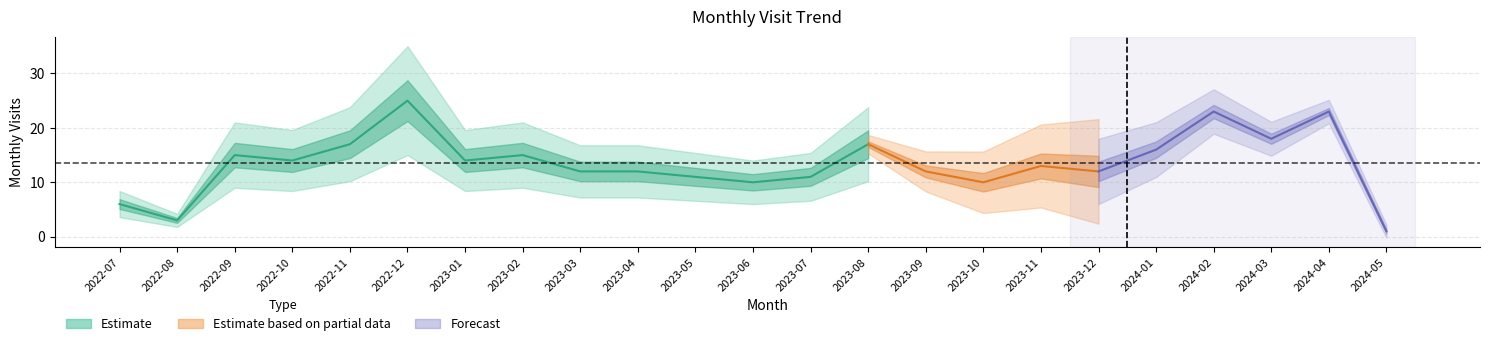

Rank the categories by value from highest to lowest.

2022-12, 2024-02, 2024-04, 2024-03, 2022-11, 2023-08, 2024-01, 2022-09, 2023-02, 2022-10, 2023-01, 2023-11, 2023-03, 2023-04, 2023-09, 2023-12, 2023-05, 2023-07, 2023-06, 2023-10, 2022-07, 2022-08, 2024-05